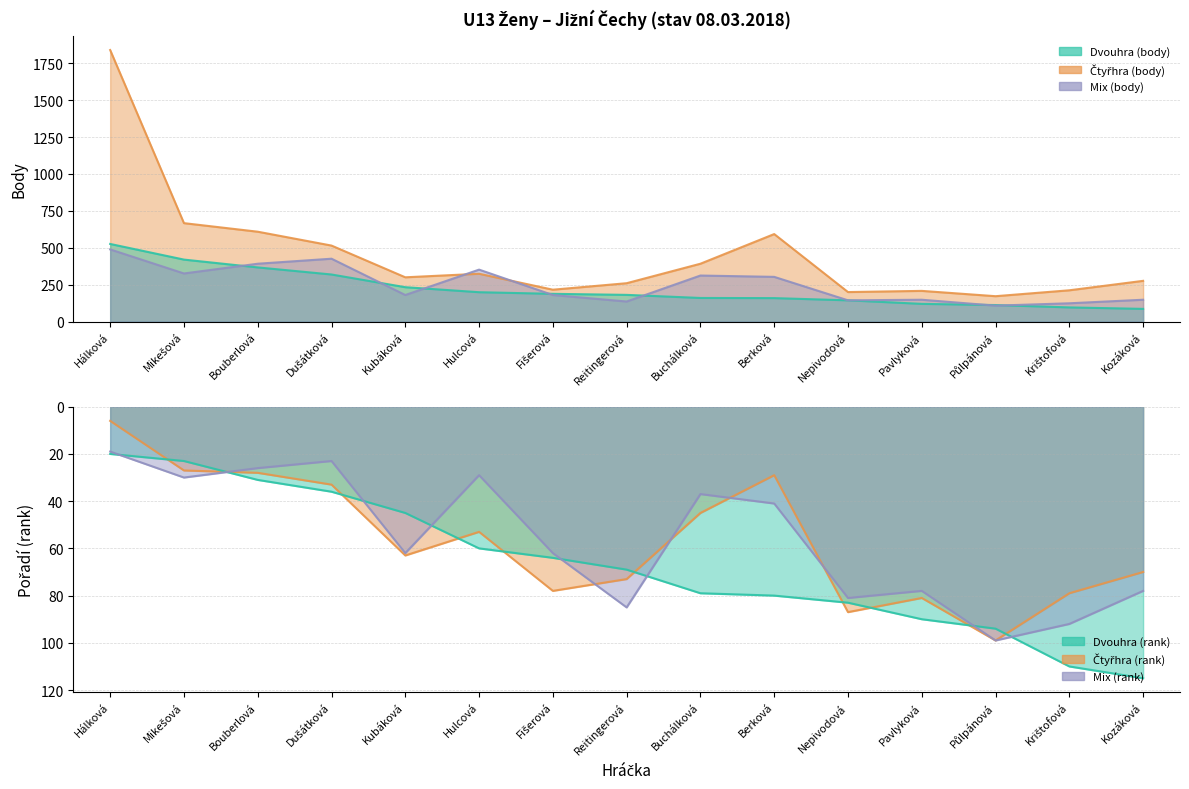

Read the Dvouhra (body) value at Kubáková.

233